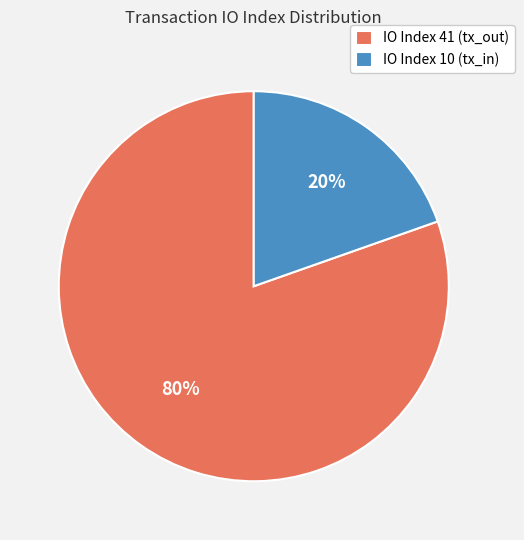

Is the sum of IO Index 41 (tx_out) and IO Index 10 (tx_in) greater than half?

Yes